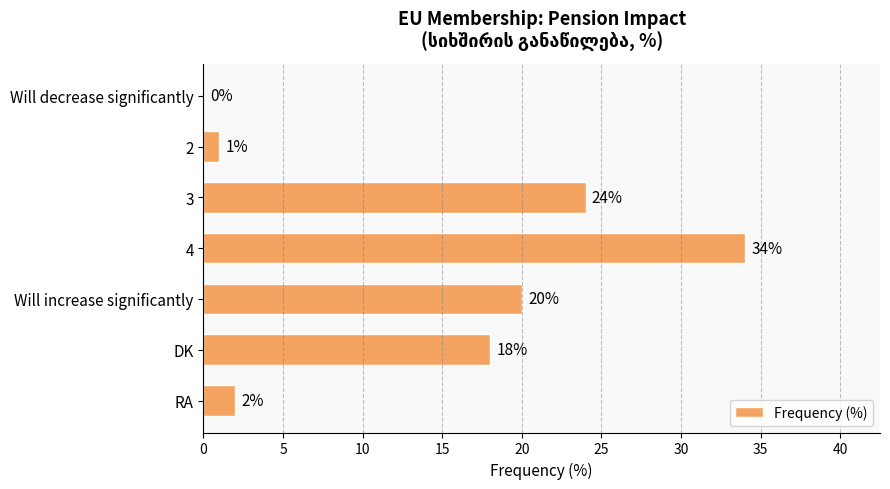

The value at 4 is 14. True or false?

False